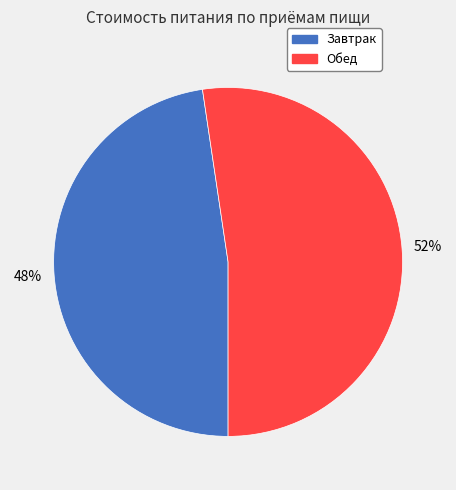

What is the largest slice in the pie chart?

Обед